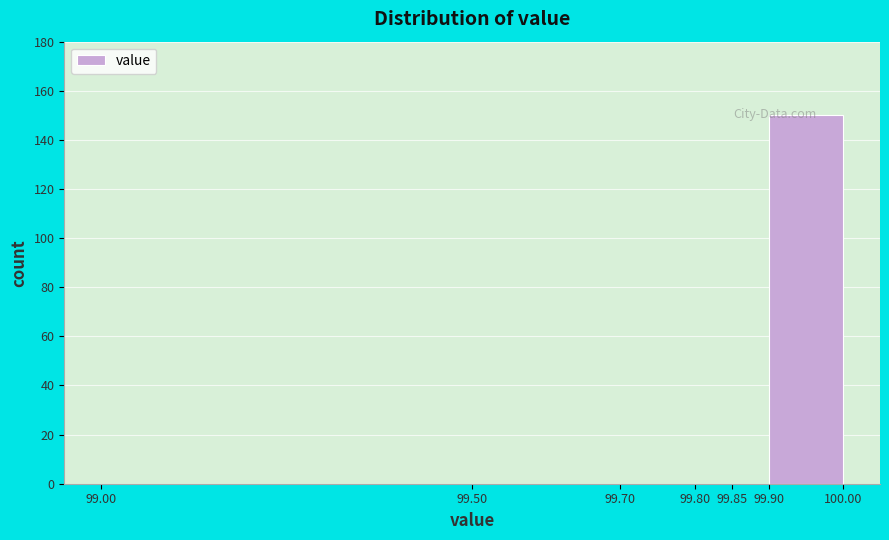

How tall is the bar that spans 99.90 to 100.00 on the x-axis? The values are not printed on the chart, so give them approximately, as read against the axis.

150